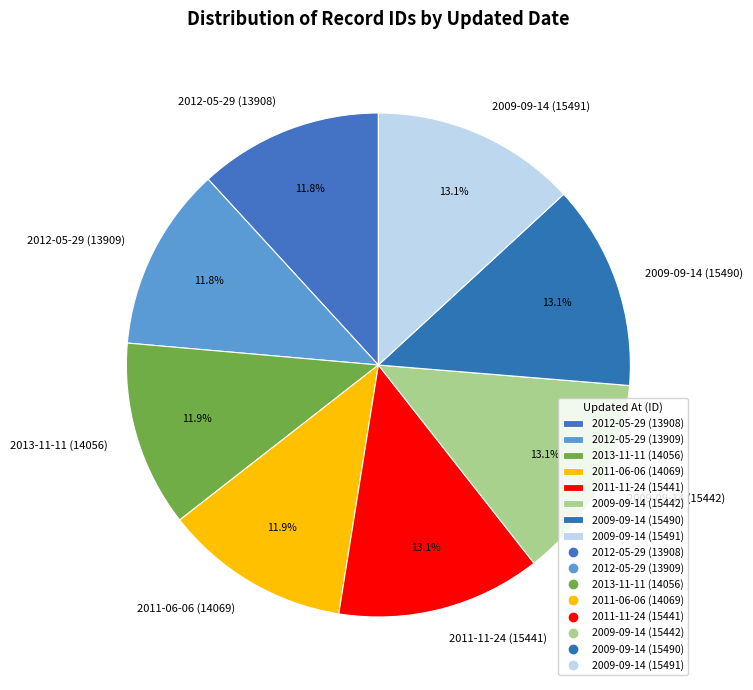

True or false: 2013-11-11 (14056) accounts for 6% of the total.

False